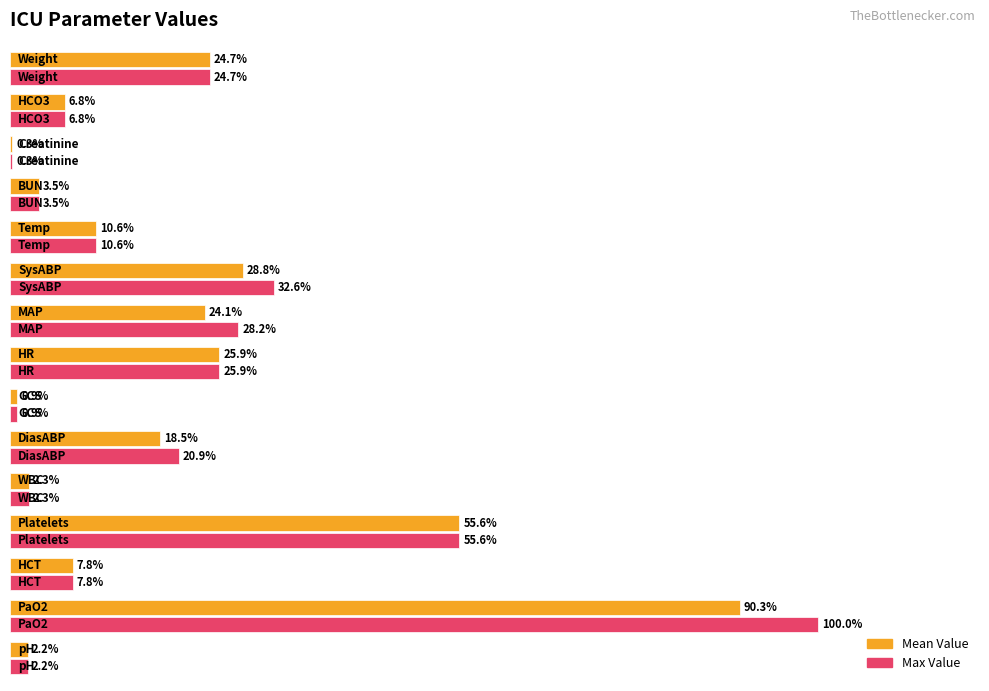

Which series has the largest total across all categories?

Max Value